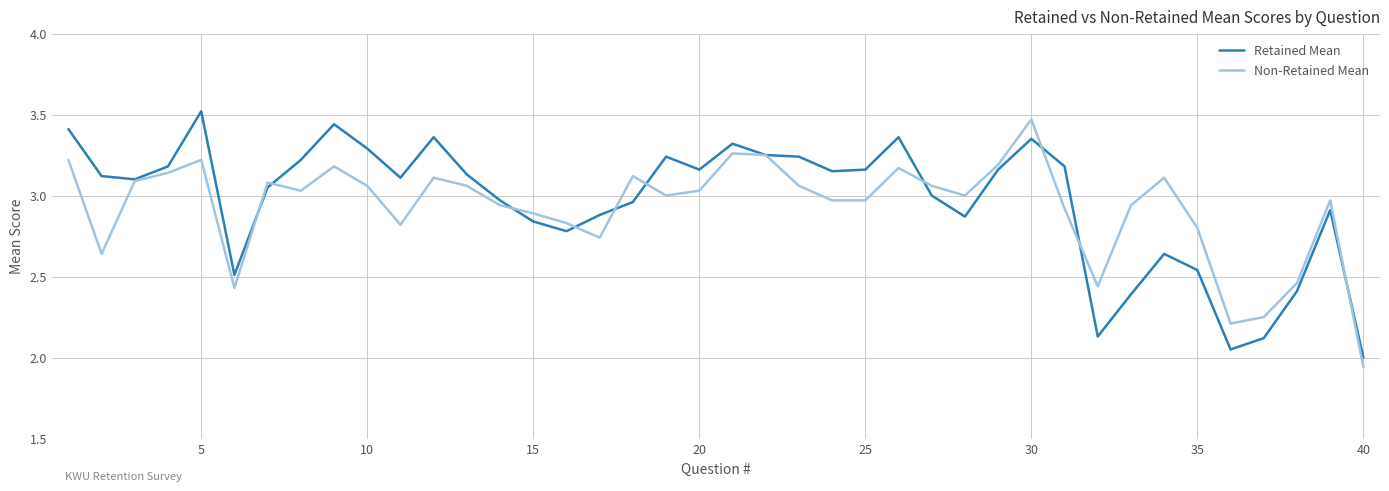

After their last crossing, which series has the higher values: Retained Mean or Non-Retained Mean?

Retained Mean